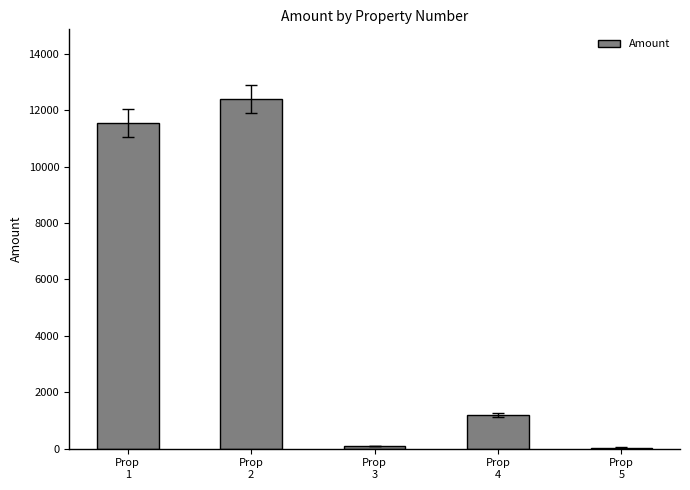

The chart shows a value of 41.7 at Prop
5. True or false?

True